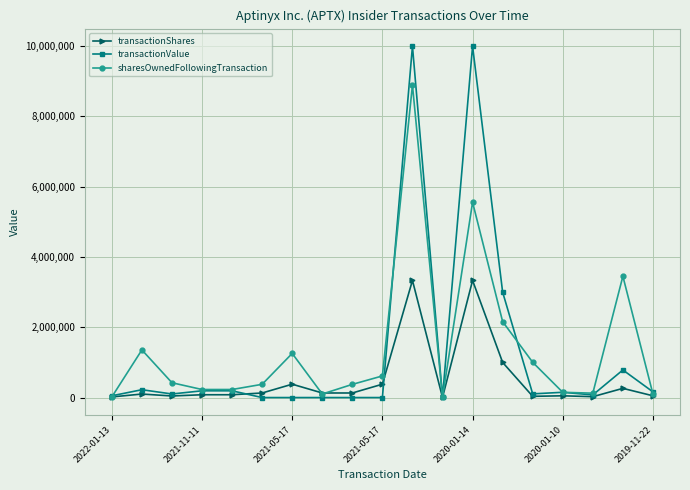

What is the difference between the second highest and second lowest values in the sharesOwnedFollowingTransaction series?

5540725